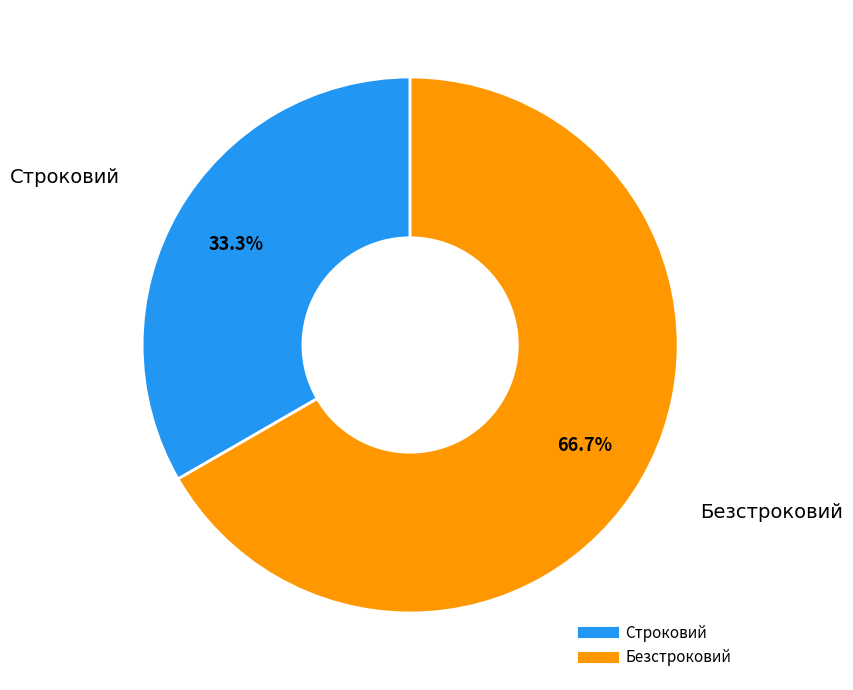

What is the ratio of the value at Строковий to the value at Безстроковий?

0.5